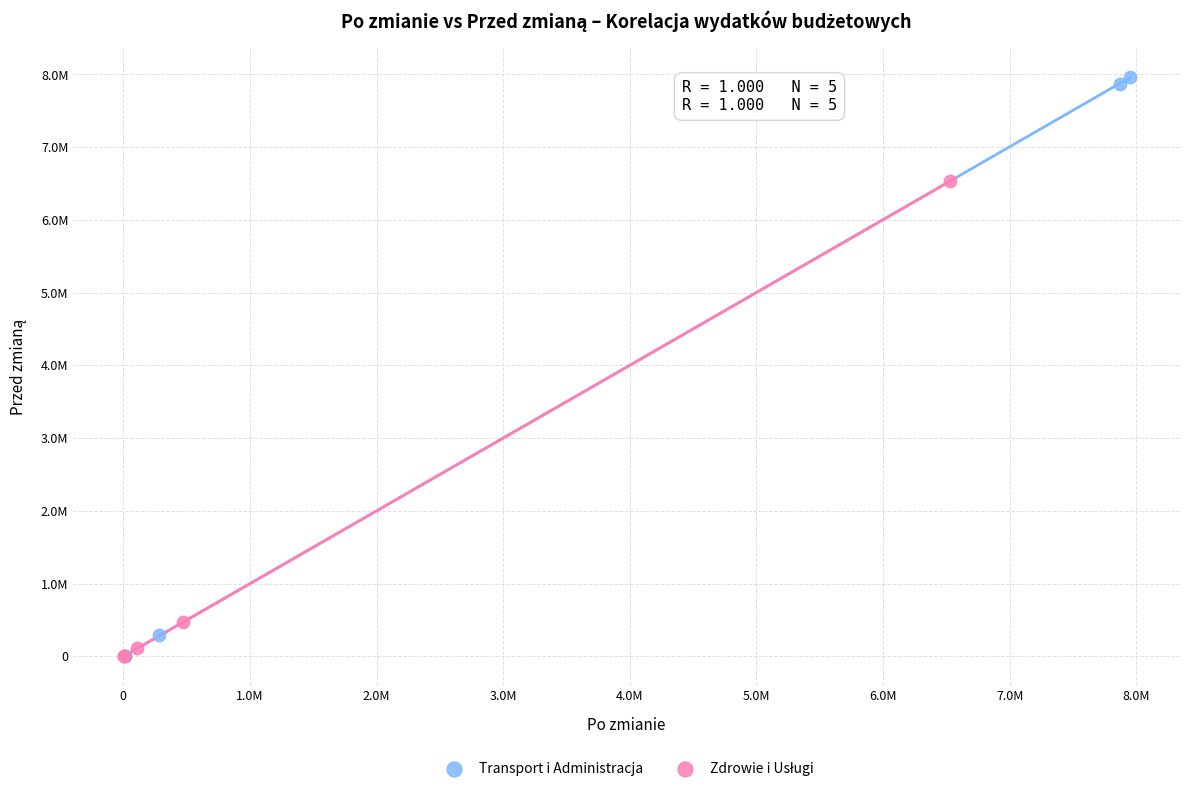

Which series has the widest spread of Y values?

Transport i Administracja